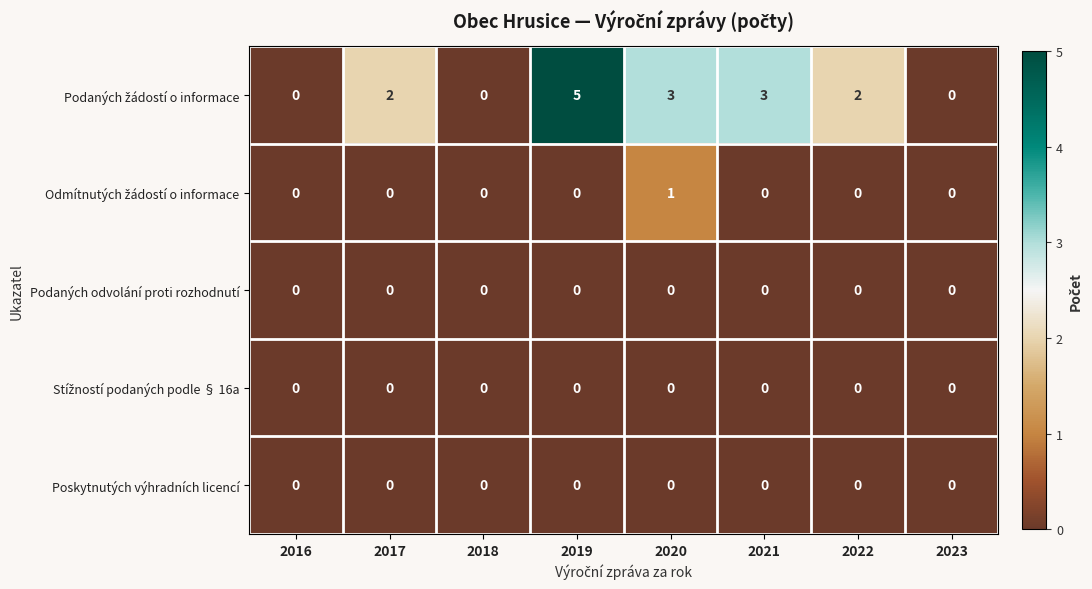

What is the difference between the highest and lowest values at 2020?

3